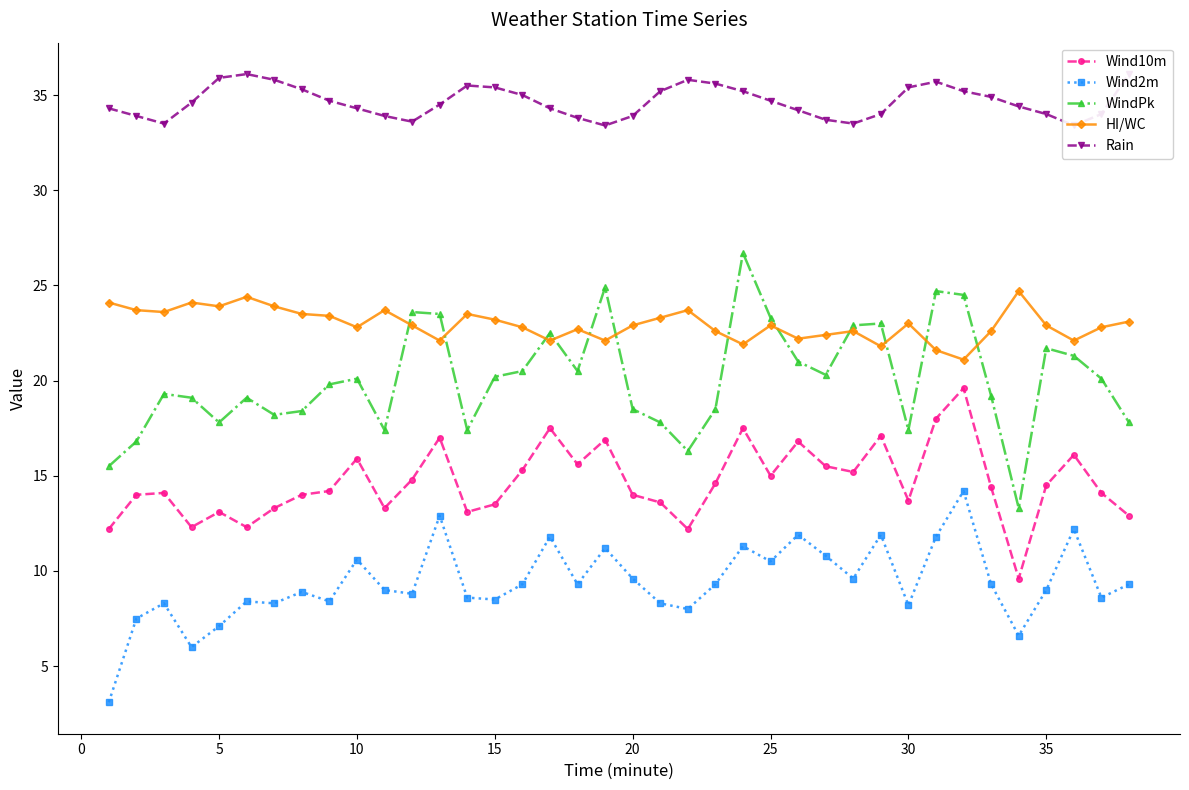

What is the difference between the maximum and minimum values in the Rain series?

2.7